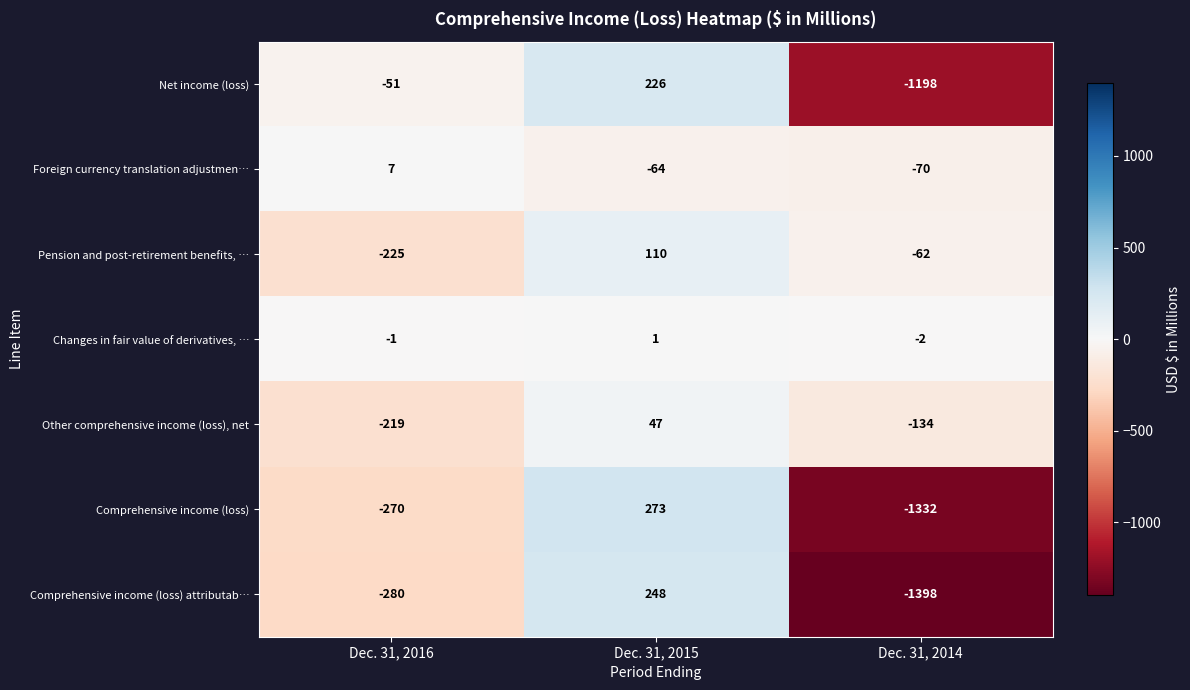

What is the difference between the maximum and minimum values in the Changes in fair value of derivatives, … series?

3